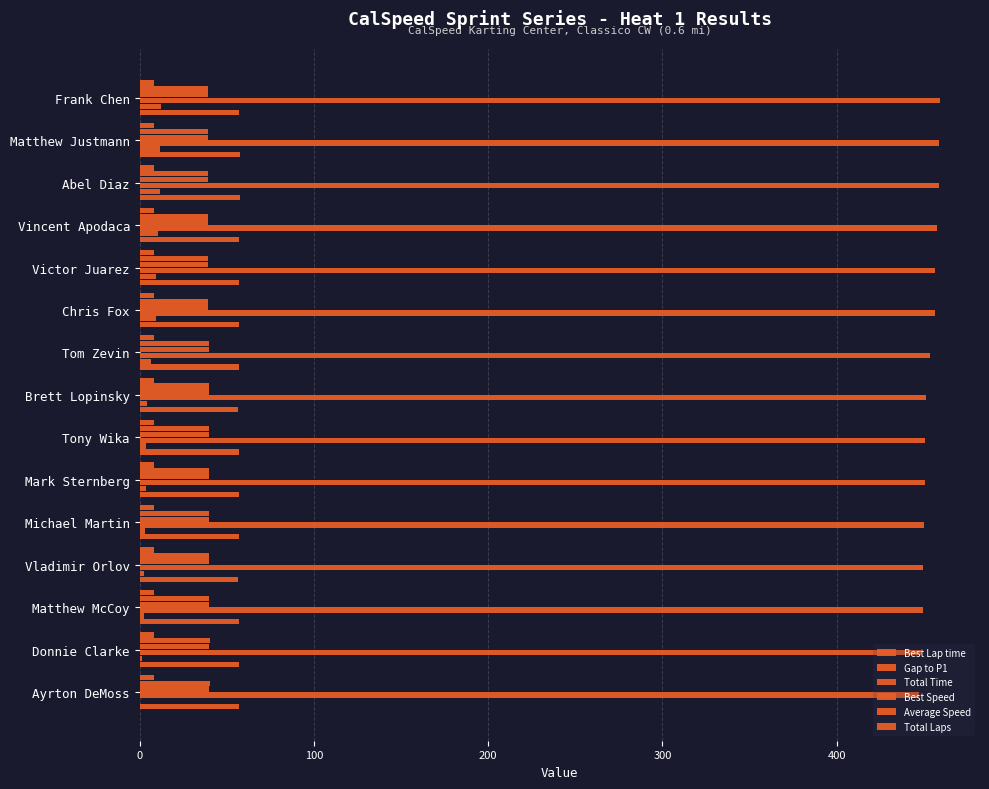

How many distinct data groups are displayed?

6